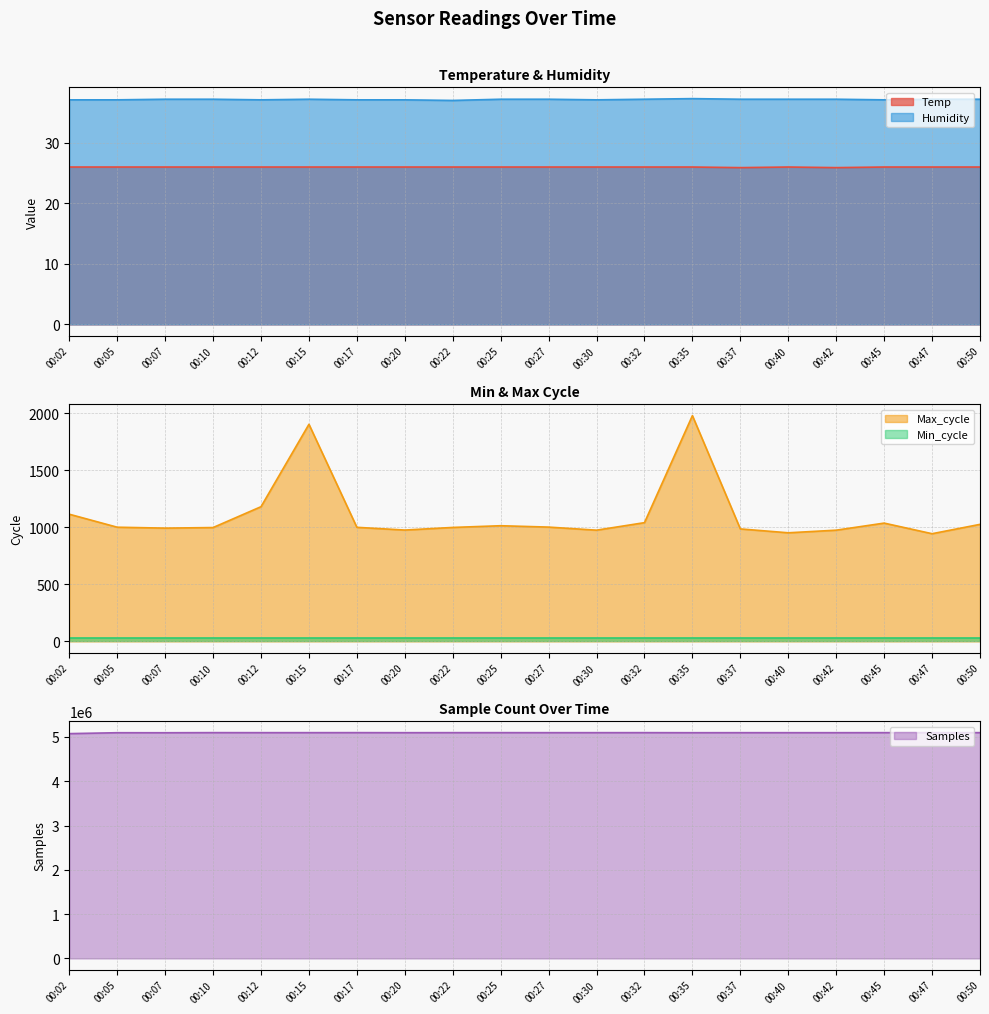

The Temp series shows 26.0 at 00:45. True or false?

True